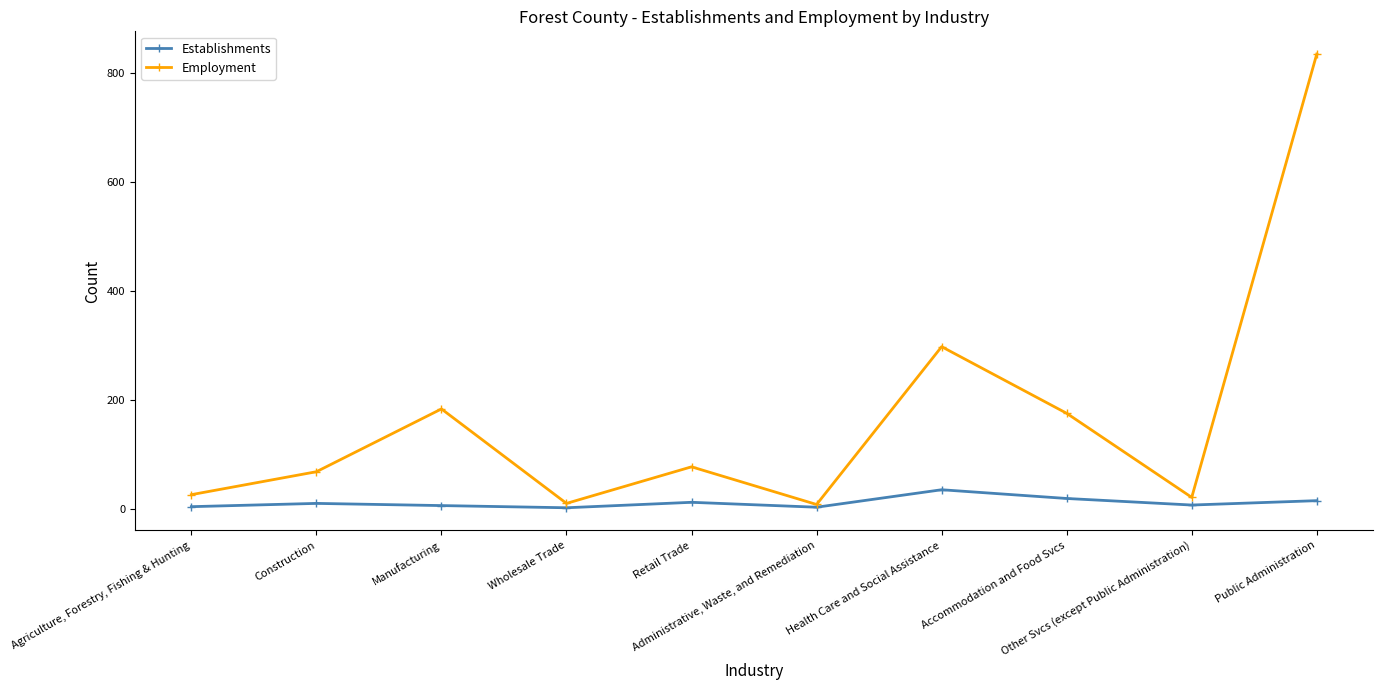

In Employment, how many points are higher than both neighbors (excluding endpoints)?

3